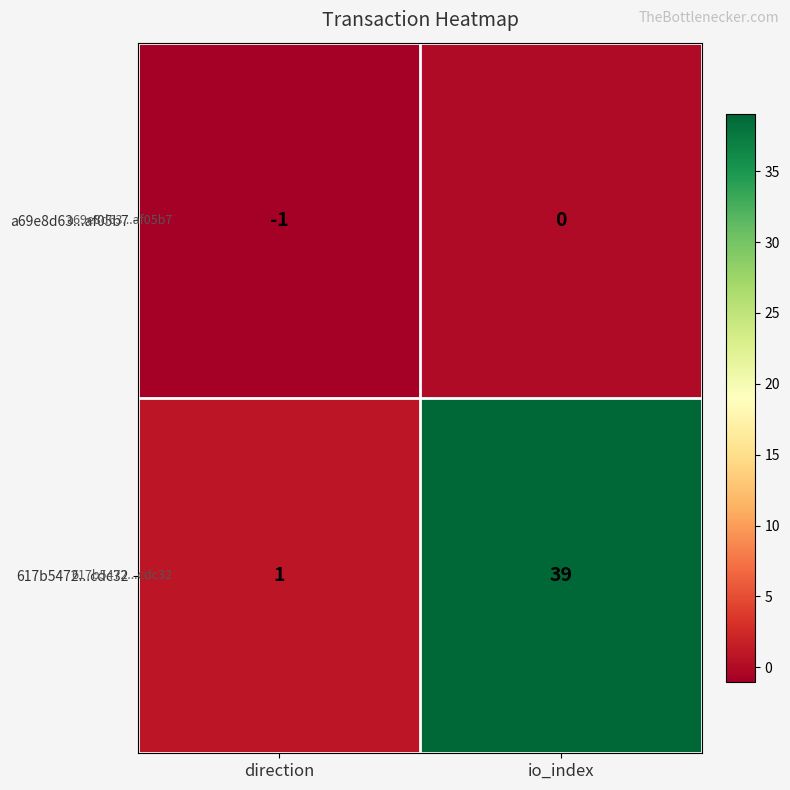

What is the average value of the 617b5472...cdc32 series?

20